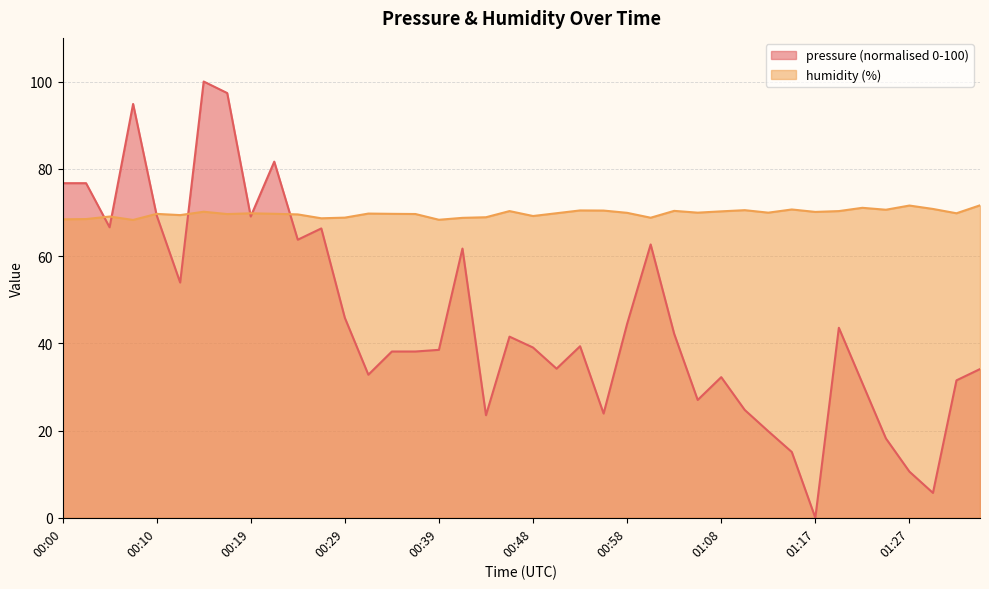

Rank the series by their maximum value, from highest to lowest.

pressure (normalised 0-100), humidity (%)